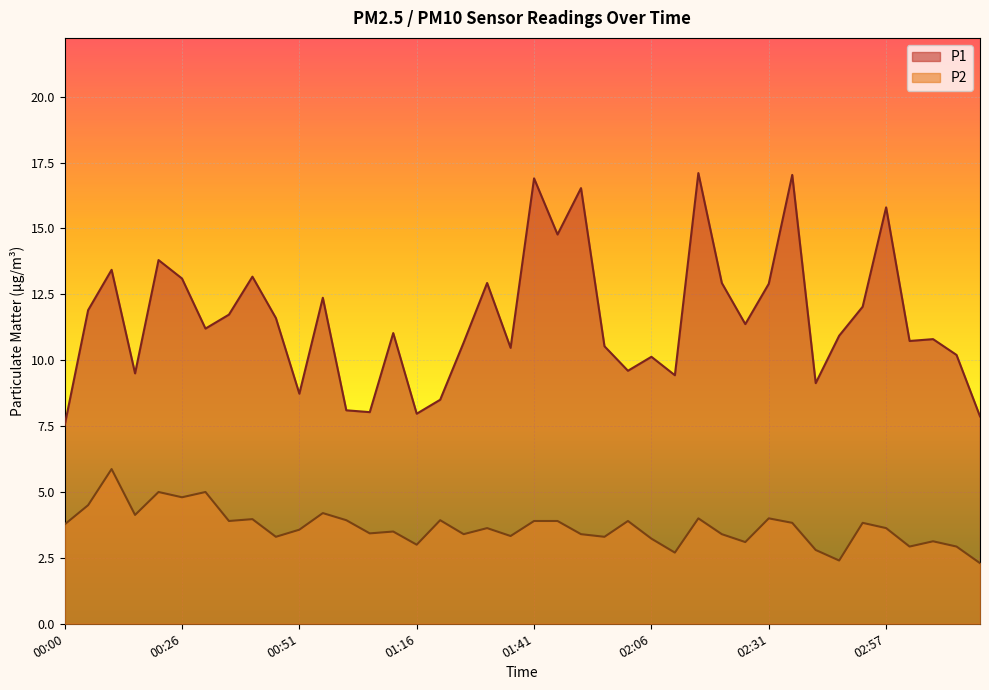

What is the minimum value for P1?

7.5